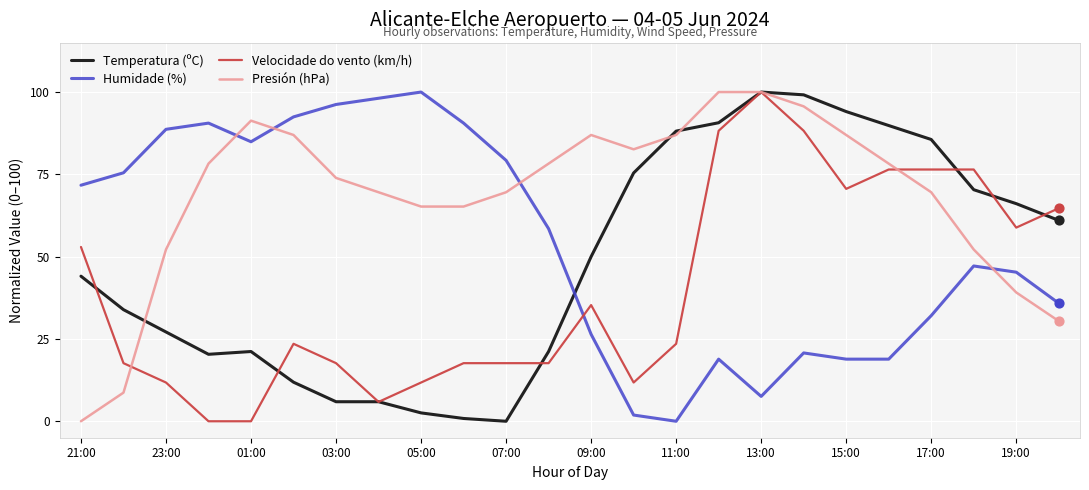

Which series has the largest total across all categories?

Presión (hPa)